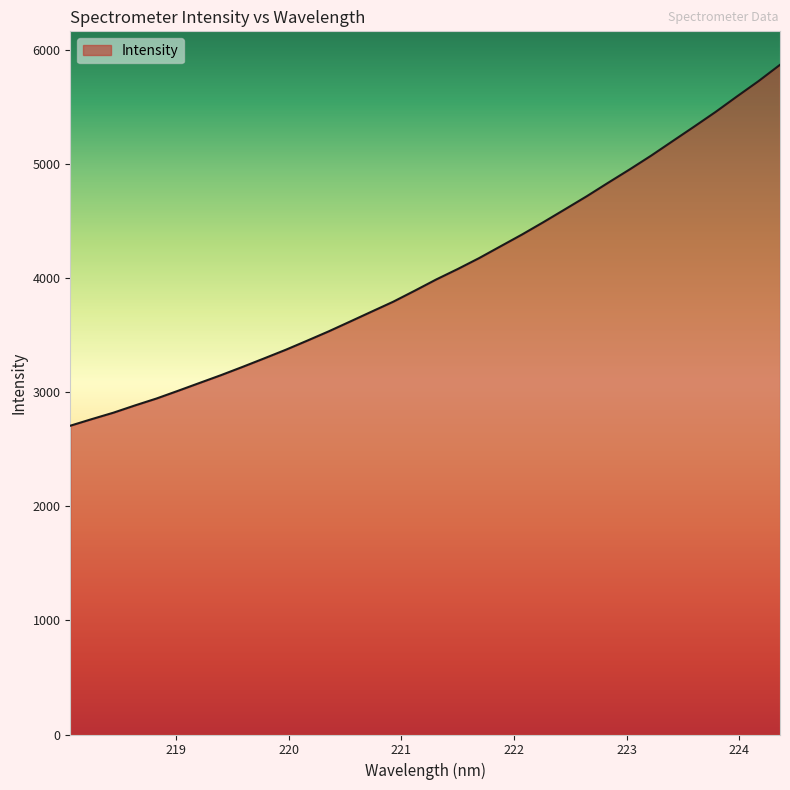

How many values are below 3986?

17